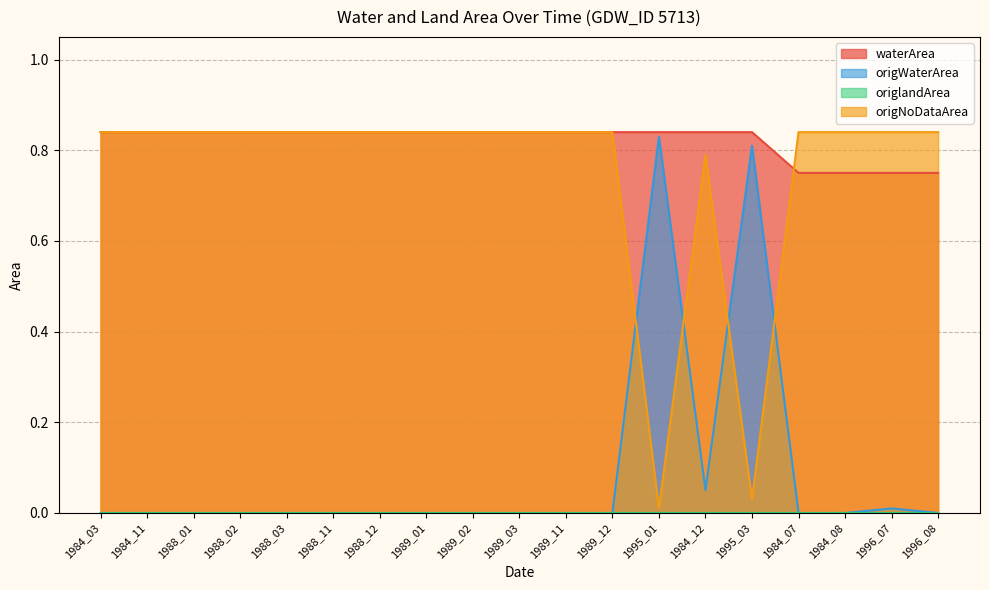

What is the sum of all origWaterArea values?

1.7